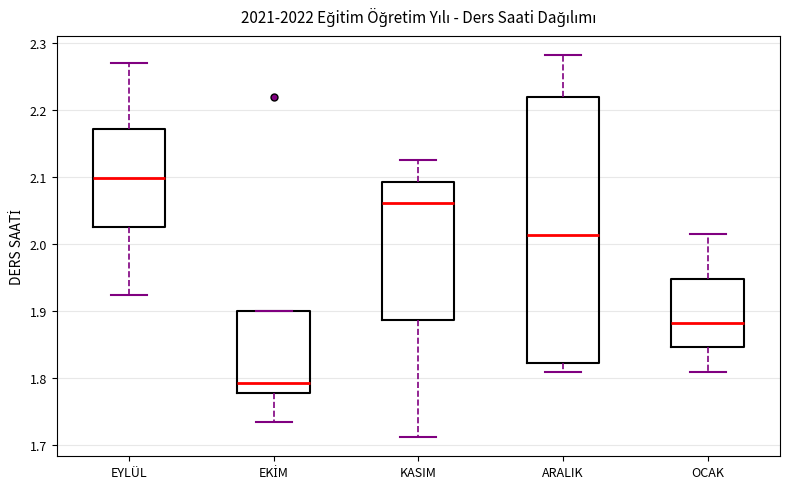

Which box is the tallest, from its lower edge to its upper edge?

ARALIK